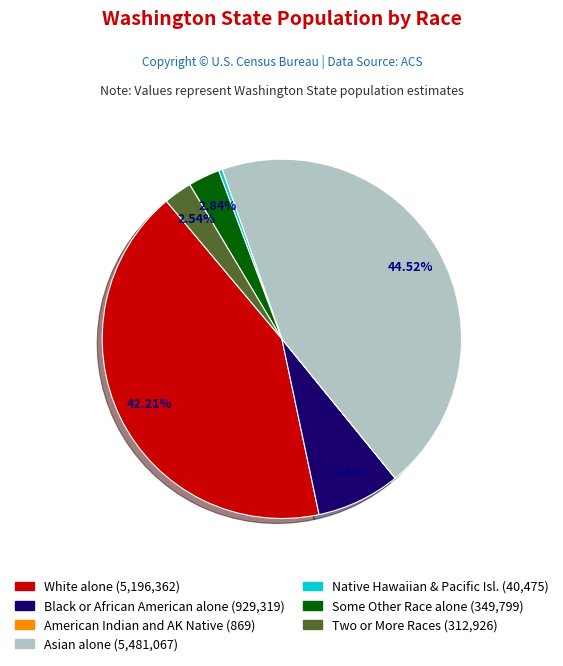

Is there any slice that represents more than half of the pie?

No